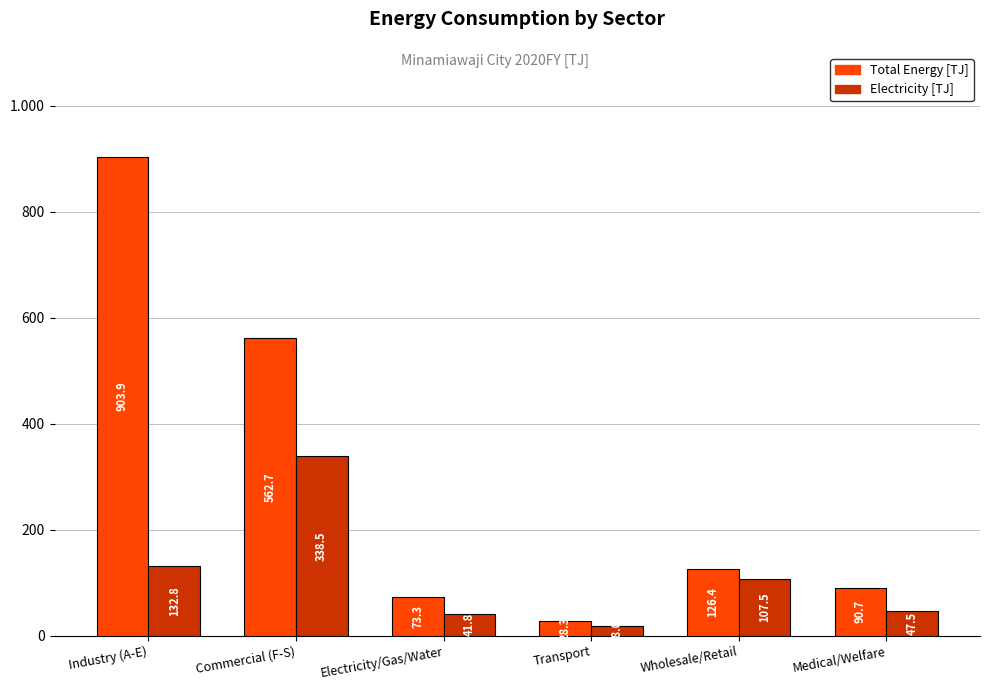

Reading left to right, extract all data points from this chart.

Total Energy [TJ]: Industry (A-E)=903.9	Commercial (F-S)=562.7	Electricity/Gas/Water=73.3	Transport=28.3	Wholesale/Retail=126.4	Medical/Welfare=90.7
Electricity [TJ]: Industry (A-E)=132.8	Commercial (F-S)=338.5	Electricity/Gas/Water=41.8	Transport=18.0	Wholesale/Retail=107.5	Medical/Welfare=47.5